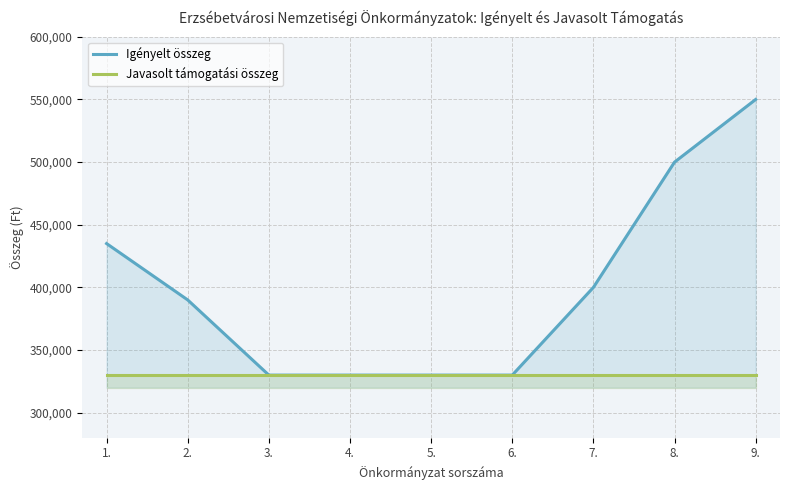

The value of Javasolt támogatási összeg at 1. is 330000. True or false?

True